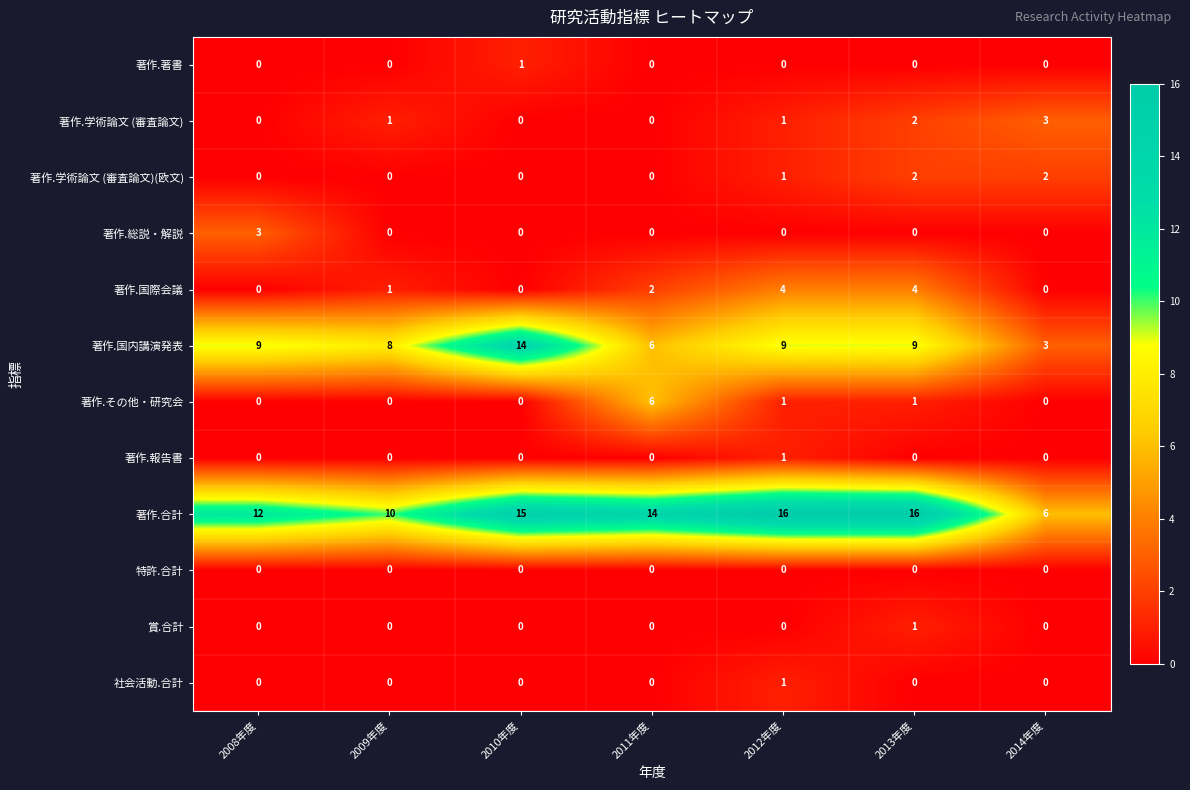

What is the greatest value displayed?

16